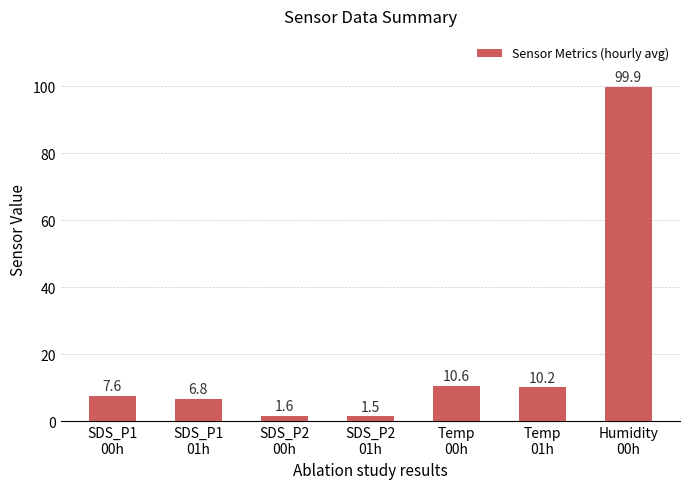

Are the bars grouped side by side (vs. stacked)?

No